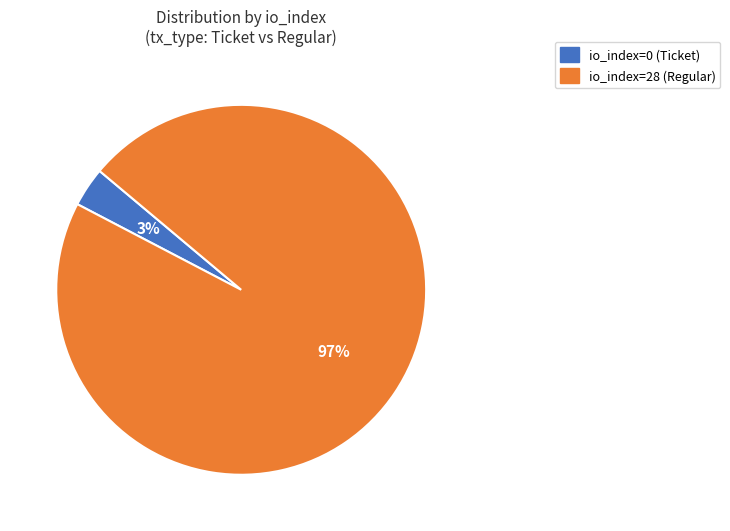

How many segments does this pie chart have?

2